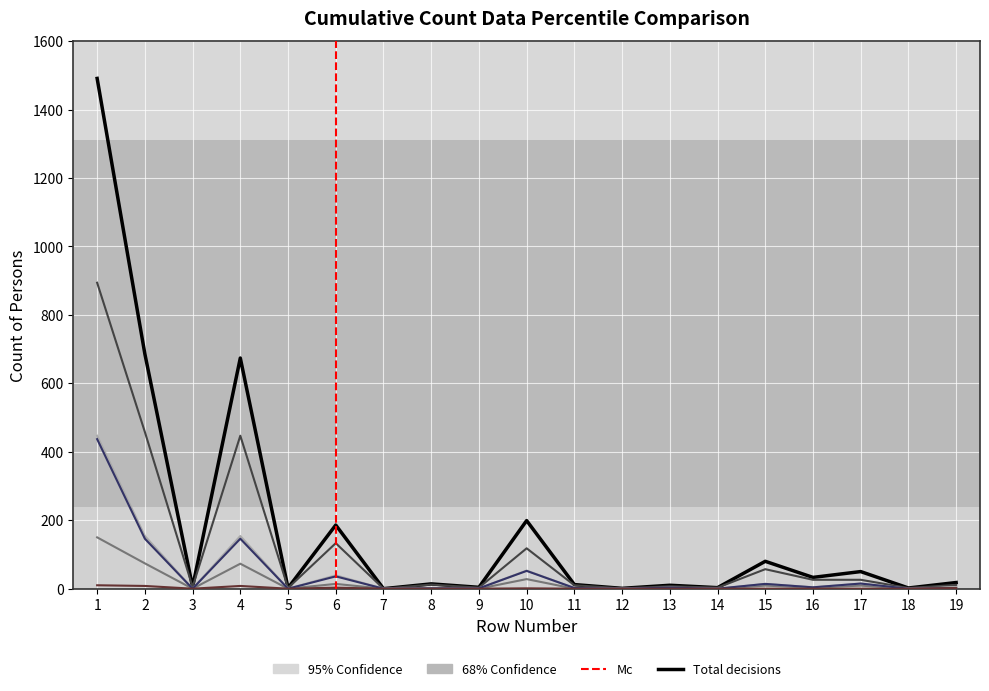

What is the difference between the Overturned (col_6) values at 8 and 2?

153